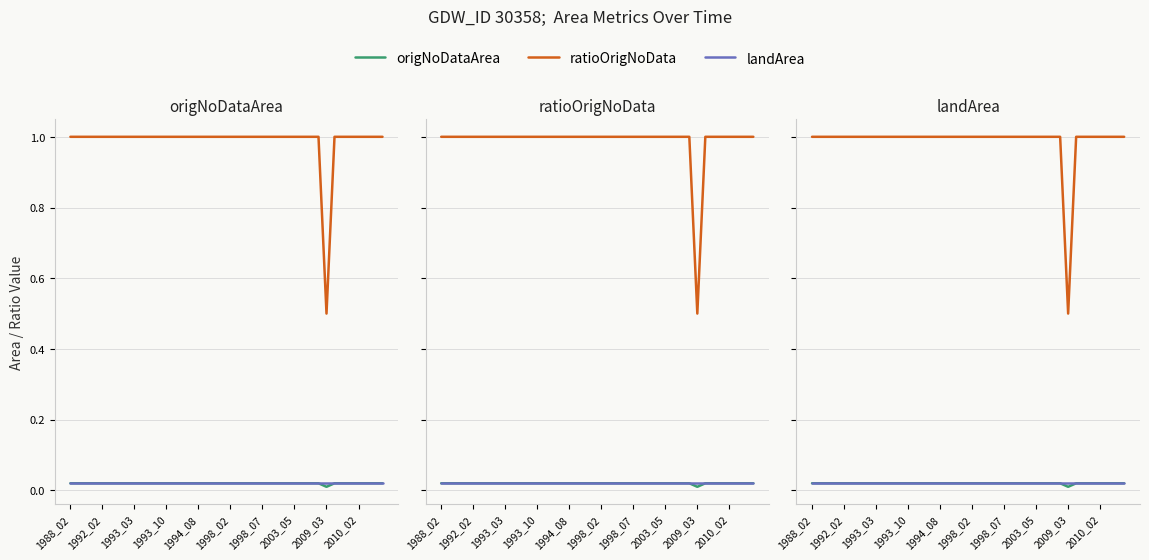

Is this an area chart (filled region under the line)?

No